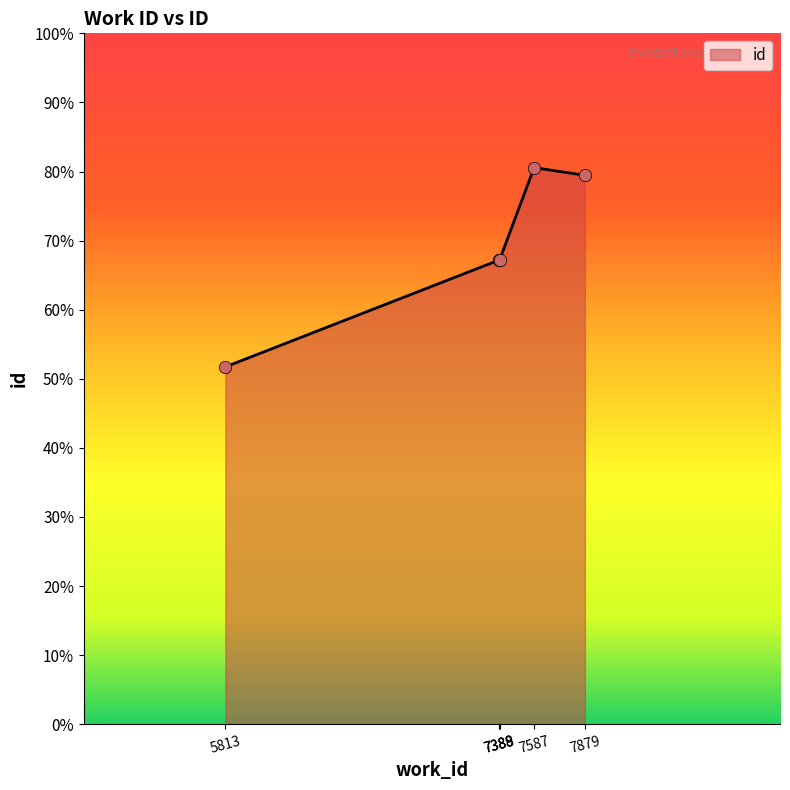

Which has a higher value, 7388 or 7587?

7587